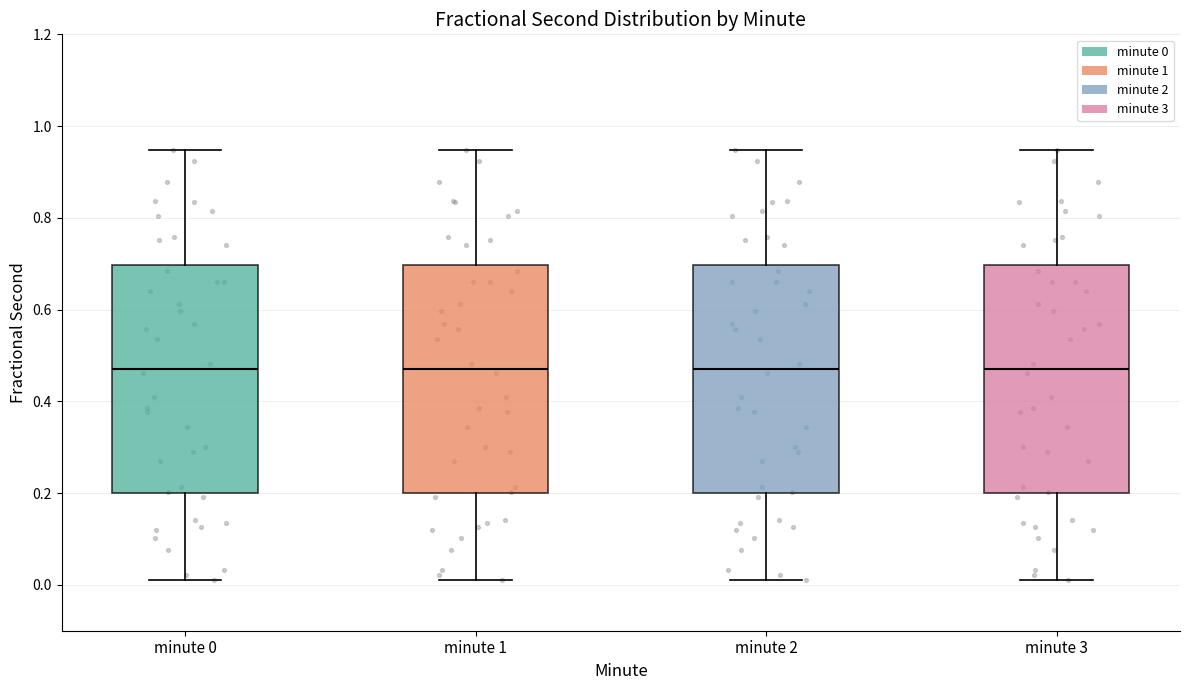

Reading left to right, transcribe this box plot: for each box, give where its median line is, the range the box spans, and where its two whiskers end, as read against the y-axis. The values are not printed on the chart, so give them approximately, as read against the axis.

minute 0: median 0.48, box 0.20 to 0.70, whiskers 0.02 to 0.94
minute 1: median 0.48, box 0.20 to 0.70, whiskers 0.02 to 0.94
minute 2: median 0.48, box 0.20 to 0.70, whiskers 0.02 to 0.94
minute 3: median 0.48, box 0.20 to 0.70, whiskers 0.02 to 0.94